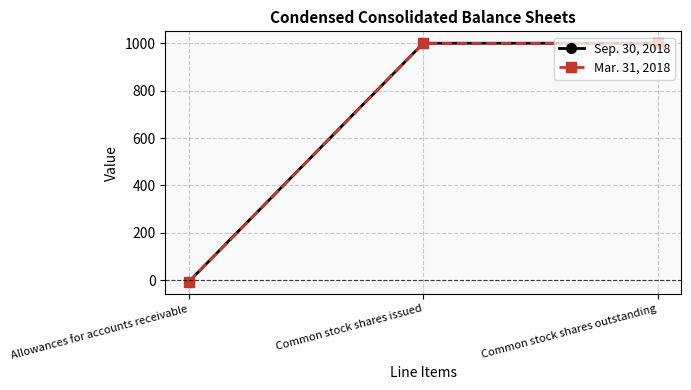

The value of Mar. 31, 2018 at Common stock shares outstanding is 1000. True or false?

True